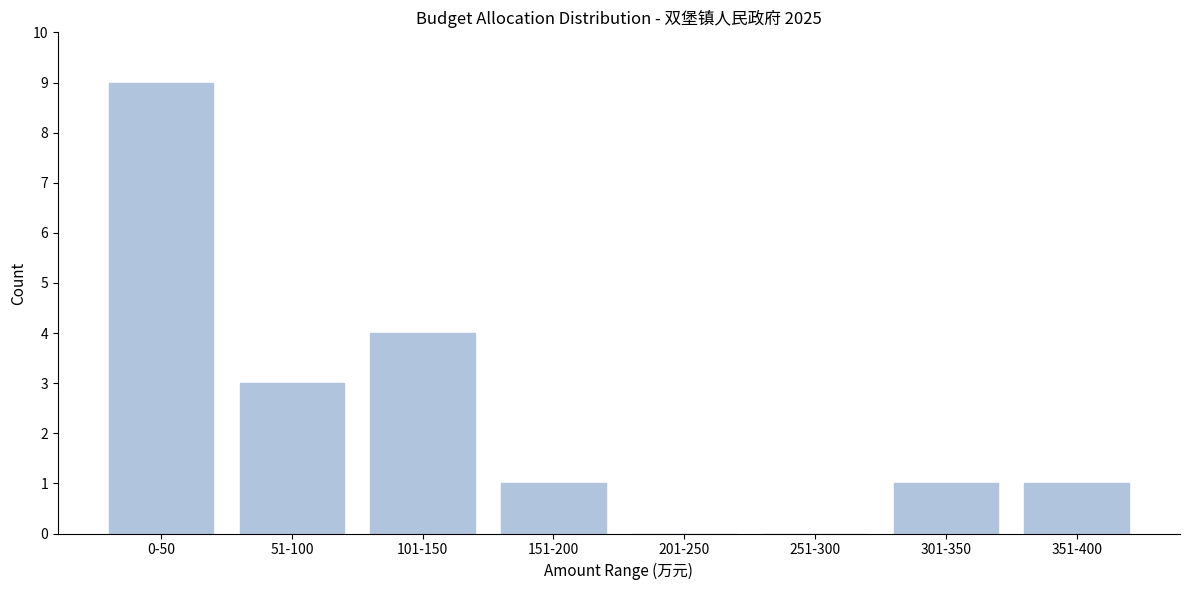

Reading left to right, transcribe all the data shown in this chart.

0-50=9	51-100=3	101-150=4	151-200=1	201-250=0	251-300=0	301-350=1	351-400=1